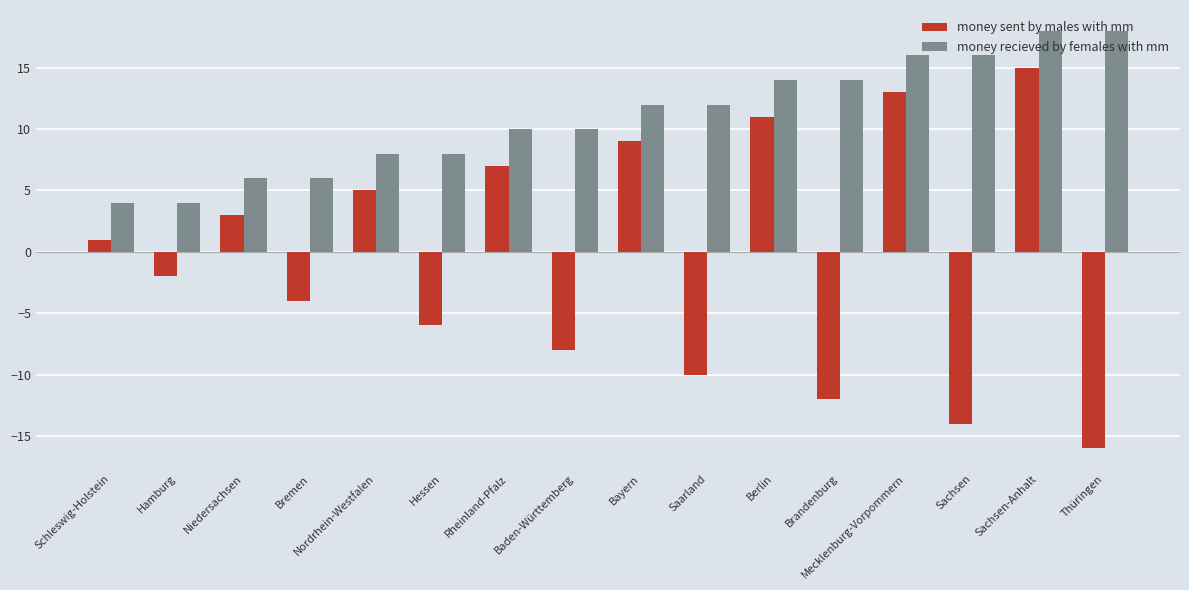

At Baden-Württemberg, list the series in order from smallest to largest.

money sent by males with mm, money recieved by females with mm